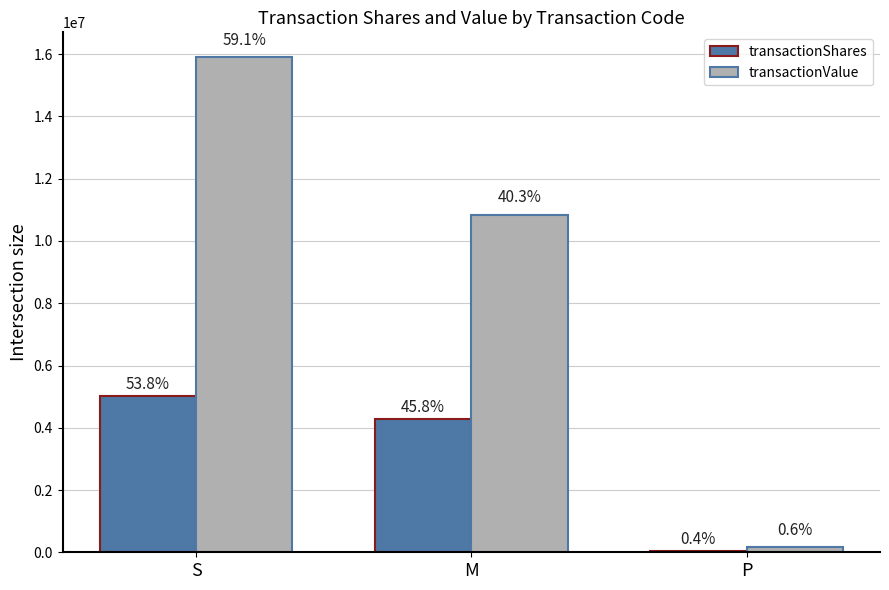

Which series has the largest range (max minus min)?

transactionValue